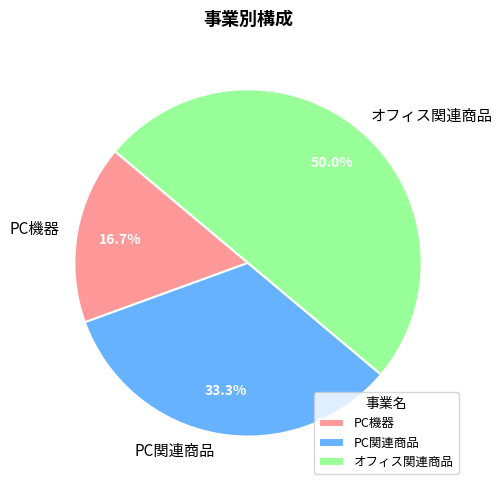

Do オフィス関連商品 and PC機器 together represent more than half of the pie?

Yes